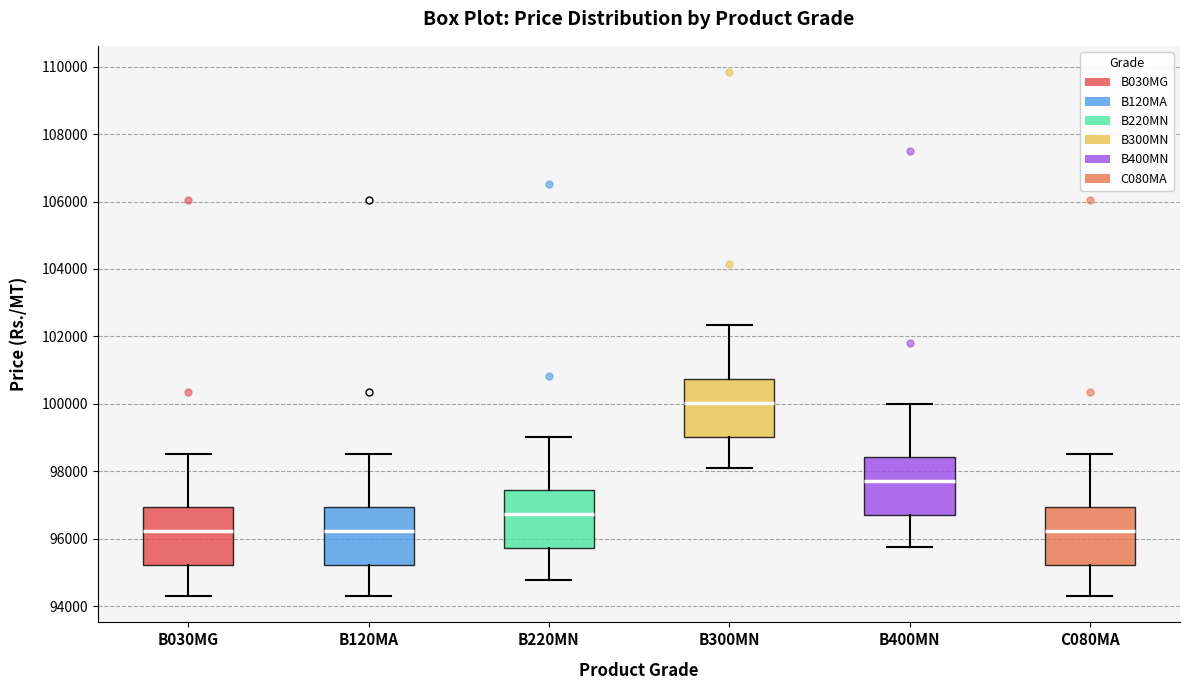

Reading left to right, transcribe this box plot: for each box, give where its median line is, the range the box spans, and where its two whiskers end, as read against the y-axis. The values are not printed on the chart, so give them approximately, as read against the axis.

B030MG: median 96200, box 95200 to 97000, whiskers 94200 to 98600
B120MA: median 96200, box 95200 to 97000, whiskers 94200 to 98600
B220MN: median 96800, box 95800 to 97400, whiskers 94800 to 99000
B300MN: median 100000, box 99000 to 100800, whiskers 98000 to 102400
B400MN: median 97800, box 96600 to 98400, whiskers 95800 to 100000
C080MA: median 96200, box 95200 to 97000, whiskers 94200 to 98600